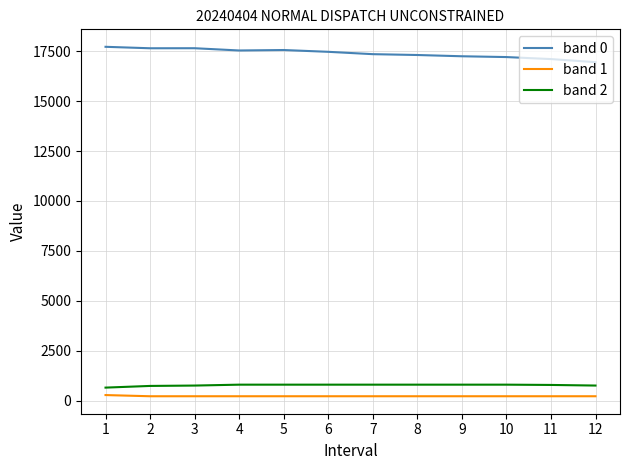

Which series has the largest total across all categories?

band 0